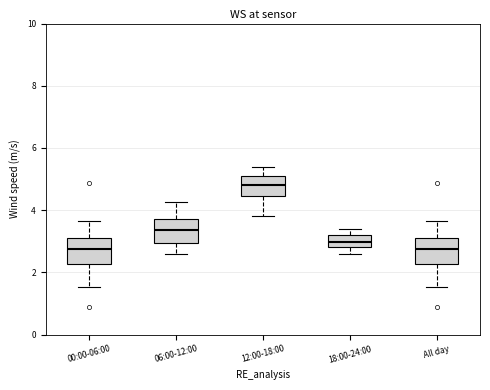

Where is the upper edge of the box for 18:00-24:00 on the y-axis? The values are not printed on the chart, so give them approximately, as read against the axis.

3.2